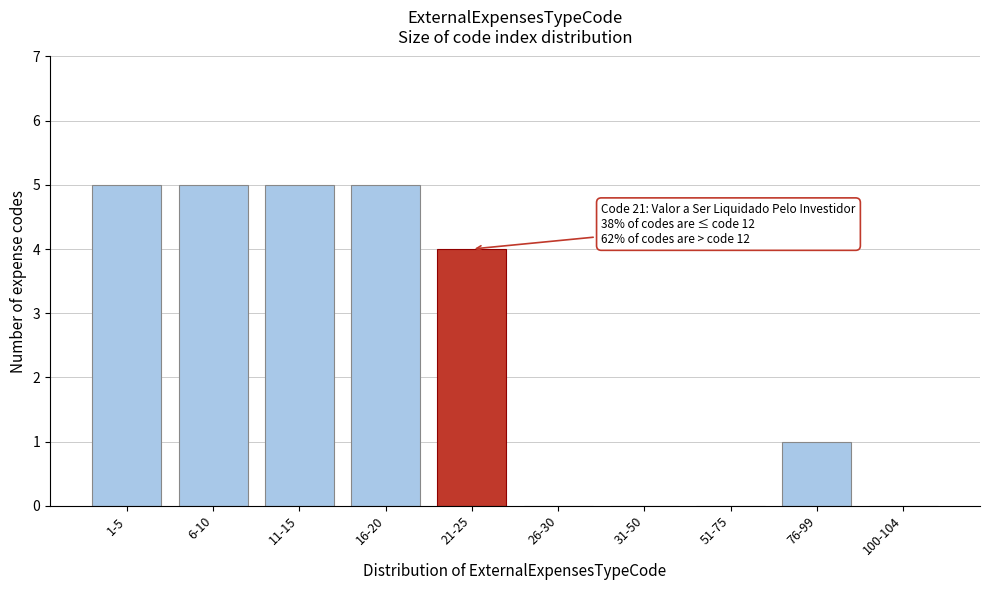

Reading left to right, extract all data points from this chart.

1-5=5	6-10=5	11-15=5	16-20=5	21-25=4	26-30=0	31-50=0	51-75=0	76-99=1	100-104=0